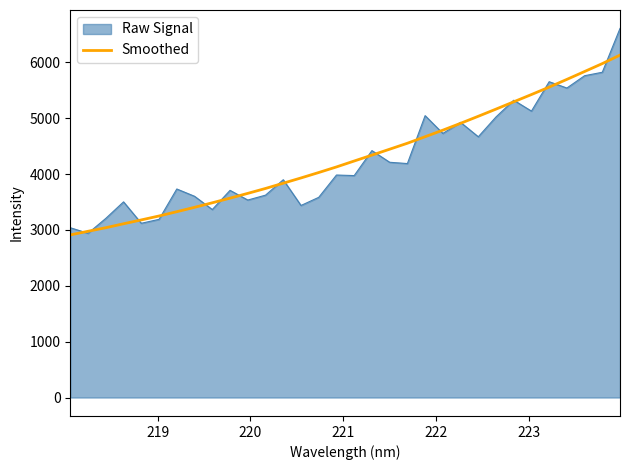

Which series has the widest spread of values?

Raw Signal